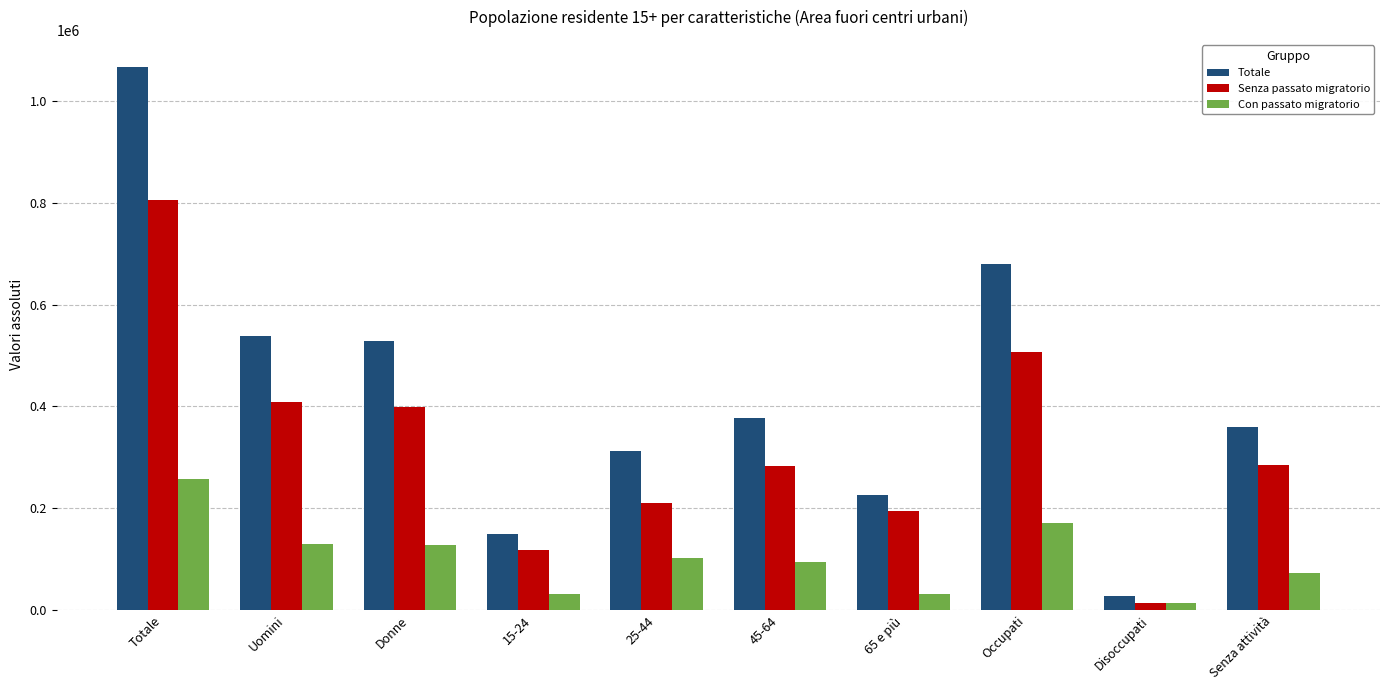

What is the greatest value displayed?

1066723.8